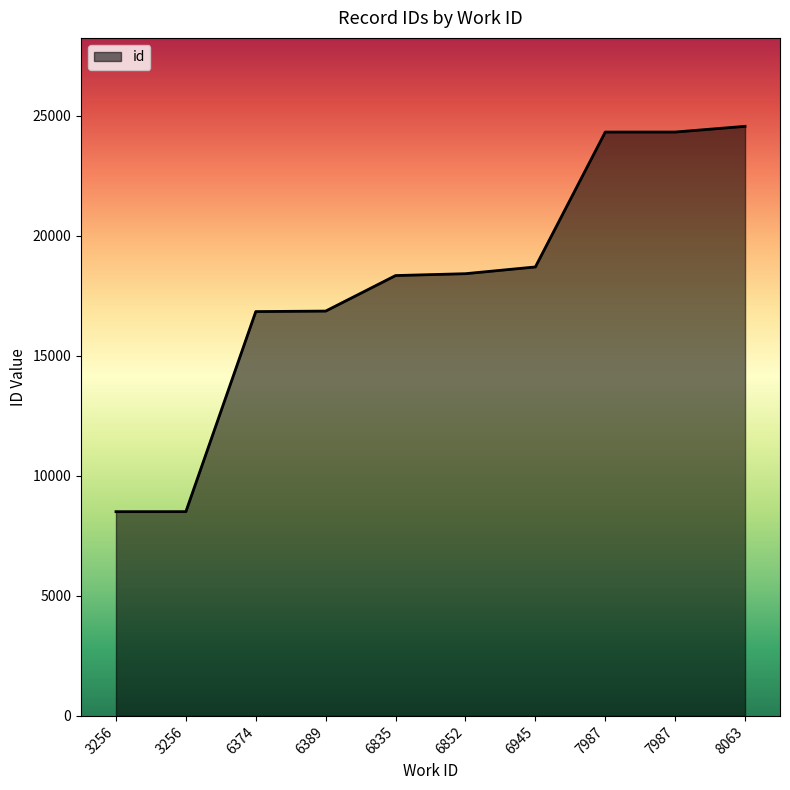

What is the difference between the maximum and minimum values?

16058